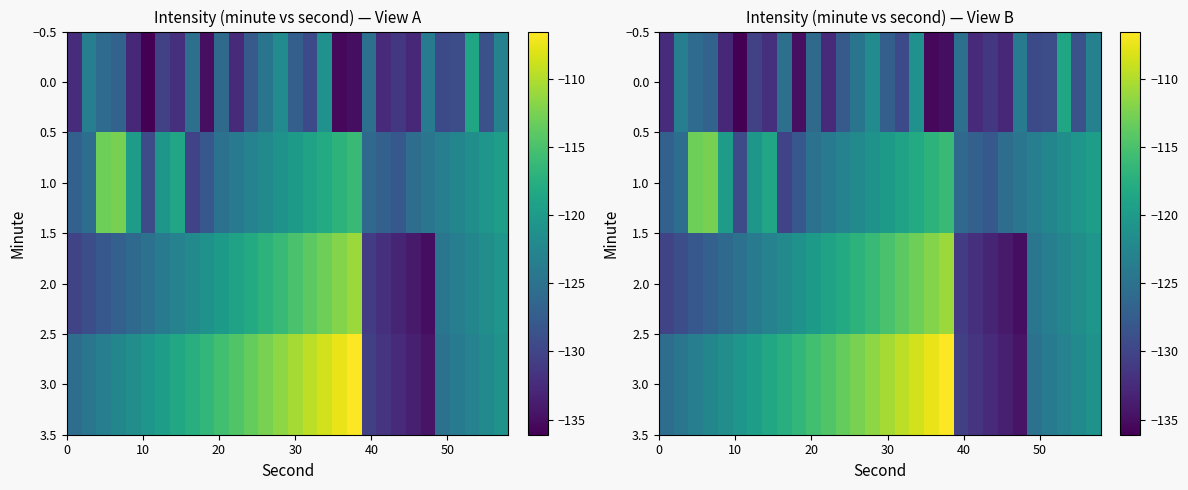

Which series has the widest spread of values?

3.0